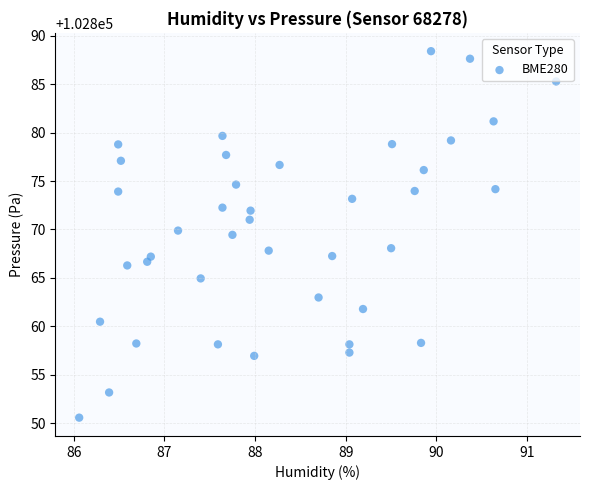

What Y value in the scatter plot is closest to 102869?

102869.4